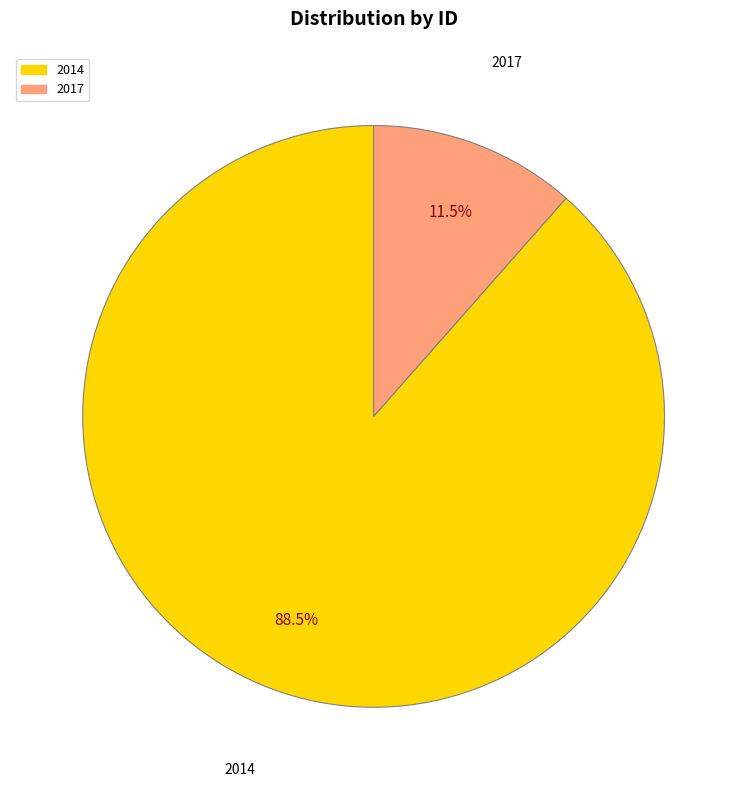

To the nearest percent, what is the average slice percentage?

50%